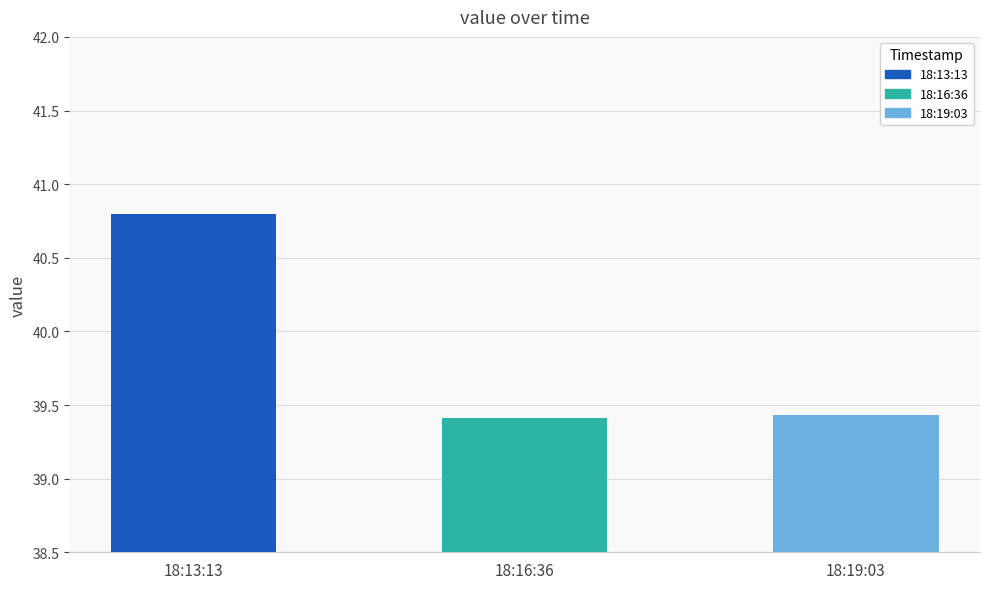

What position from the right is 2023-03-26T18:16:36.690Z?

2